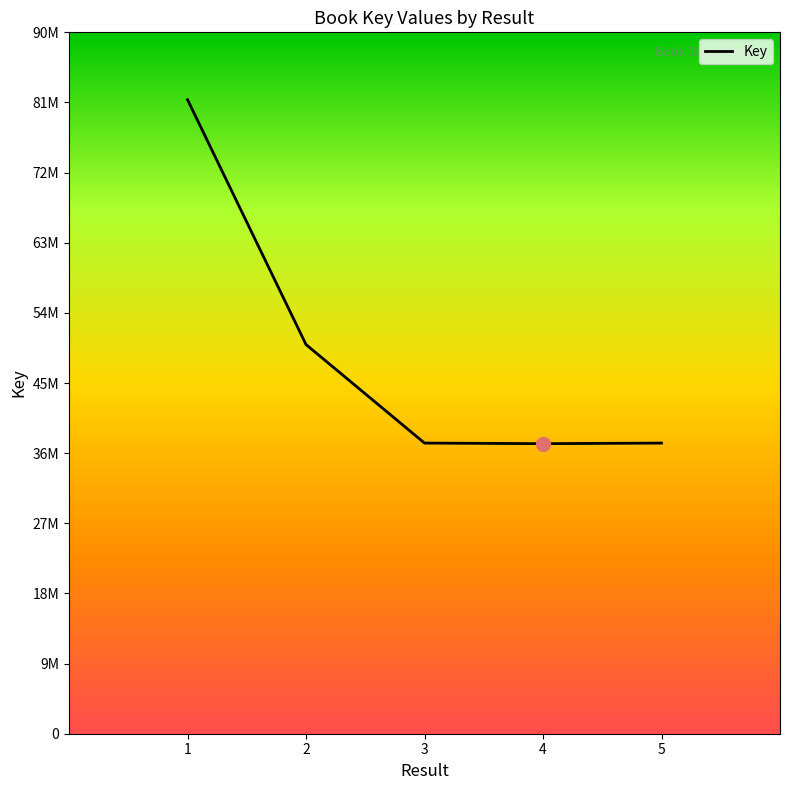

Which has a higher value, 5 or 1?

1